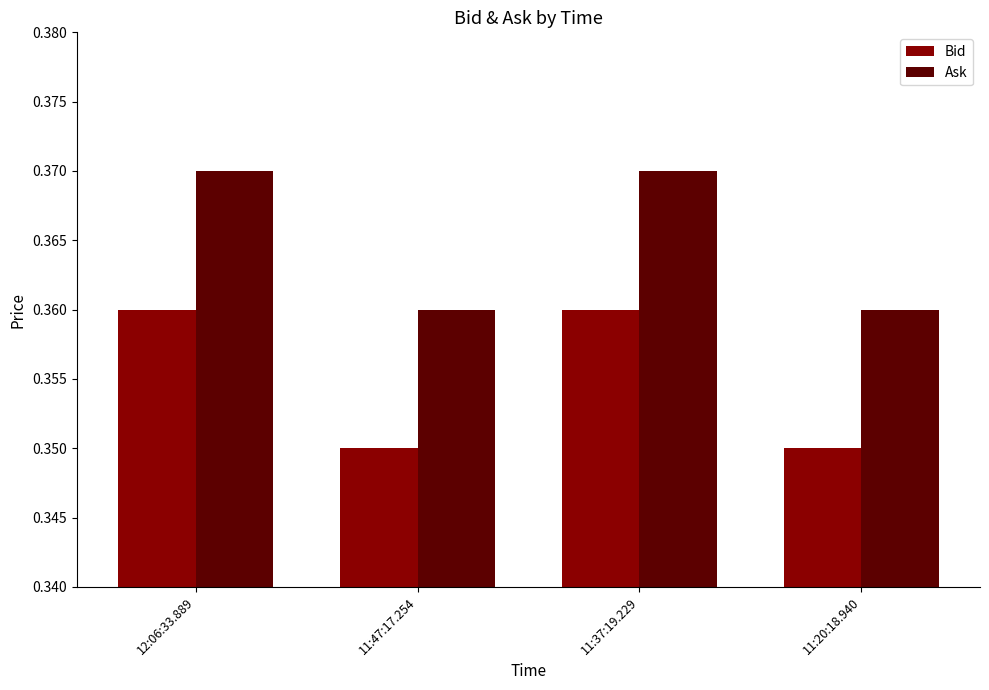

What position from the right is 11:37:19.229?

2